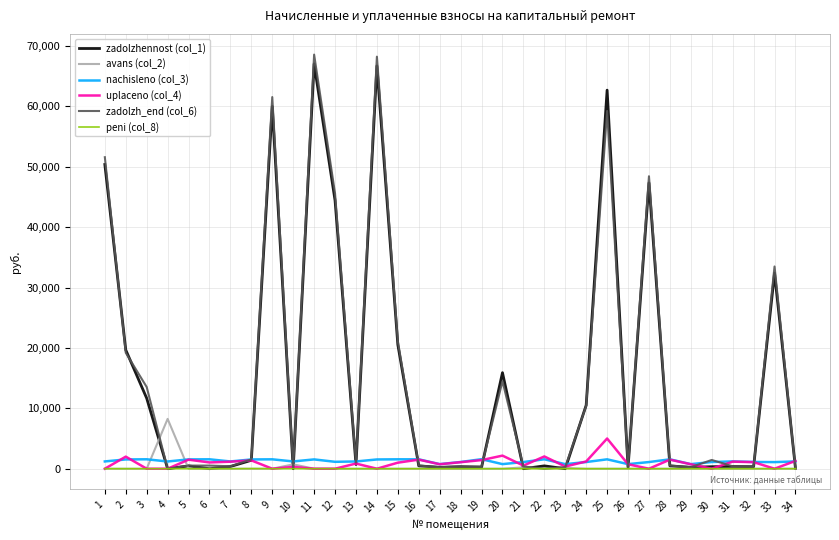

Is the value of uplaceno (col_4) at 17 greater than the value of avans (col_2) at 4?

No